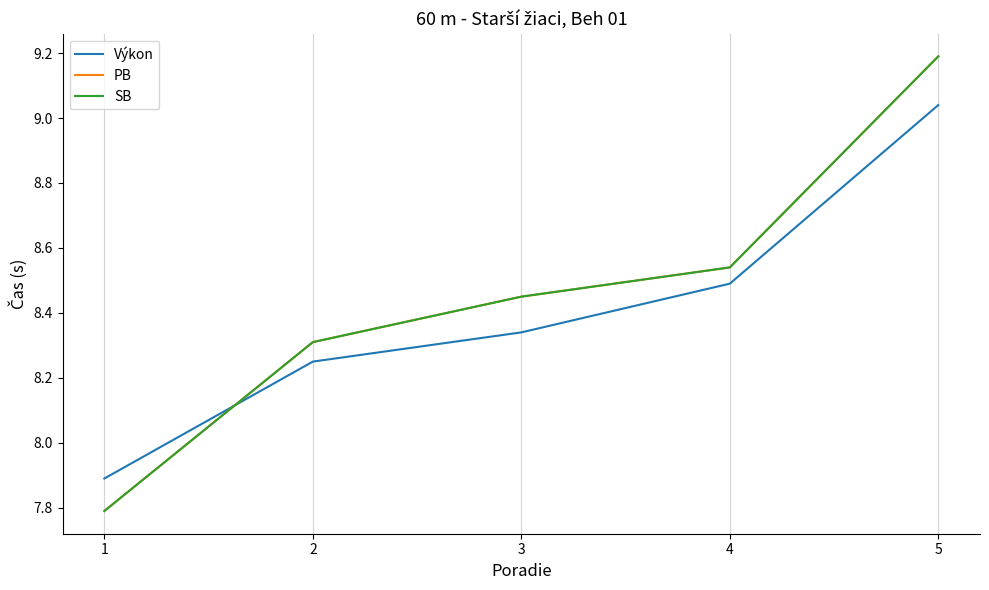

What is the maximum value for Výkon?

9.0